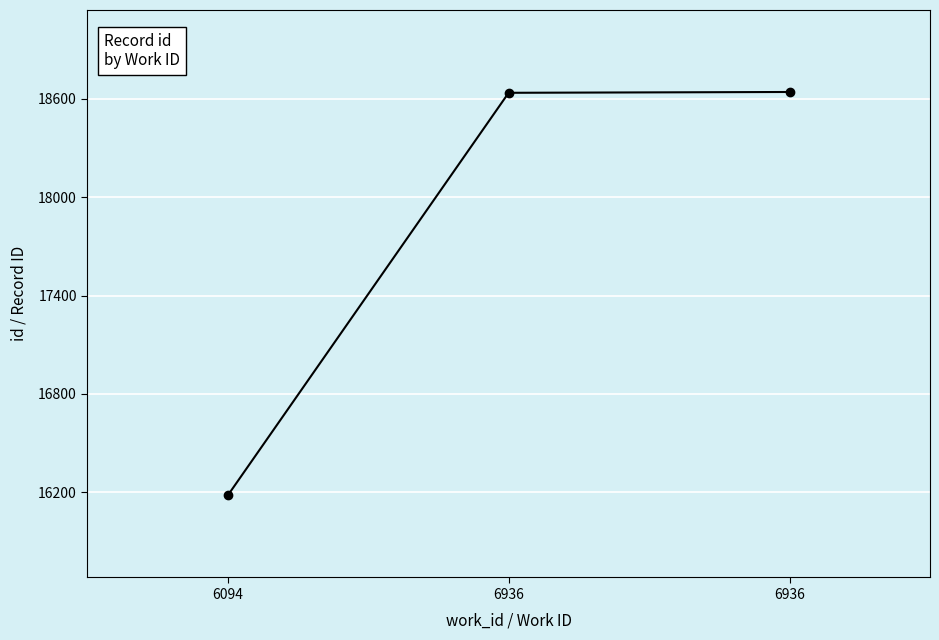

Does the chart have visible grid lines?

Yes